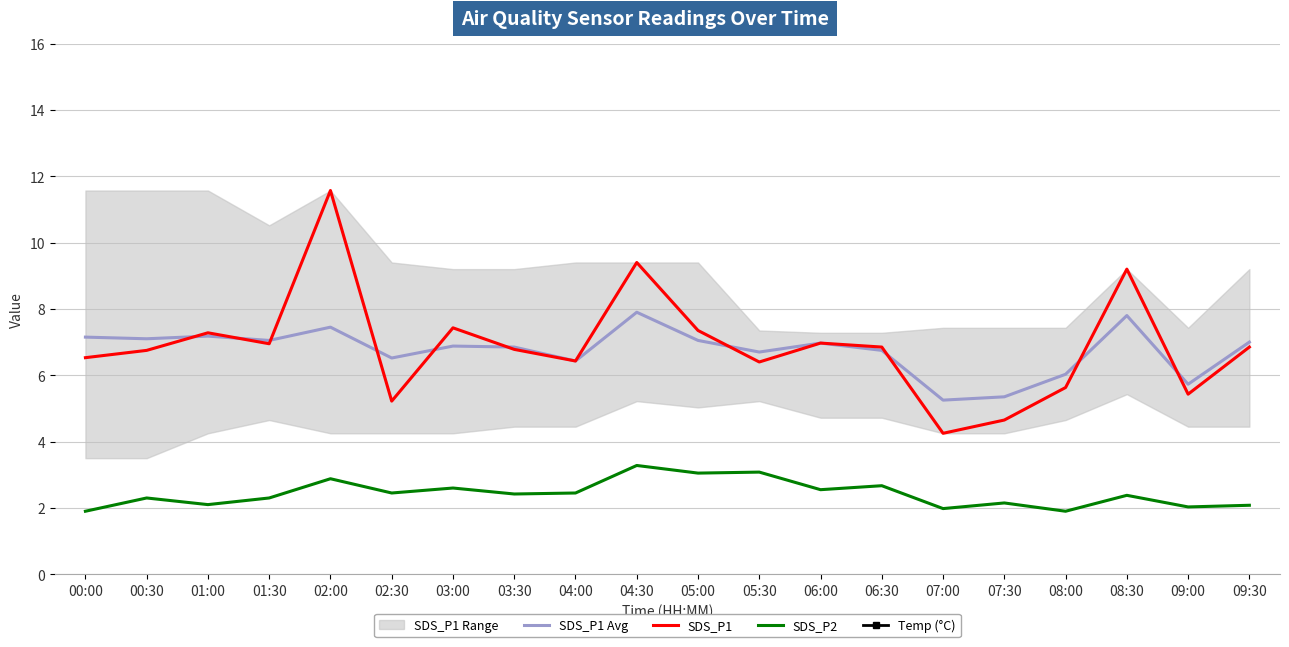

What is the difference between the maximum and minimum values in the SDS_P1 series?

7.3